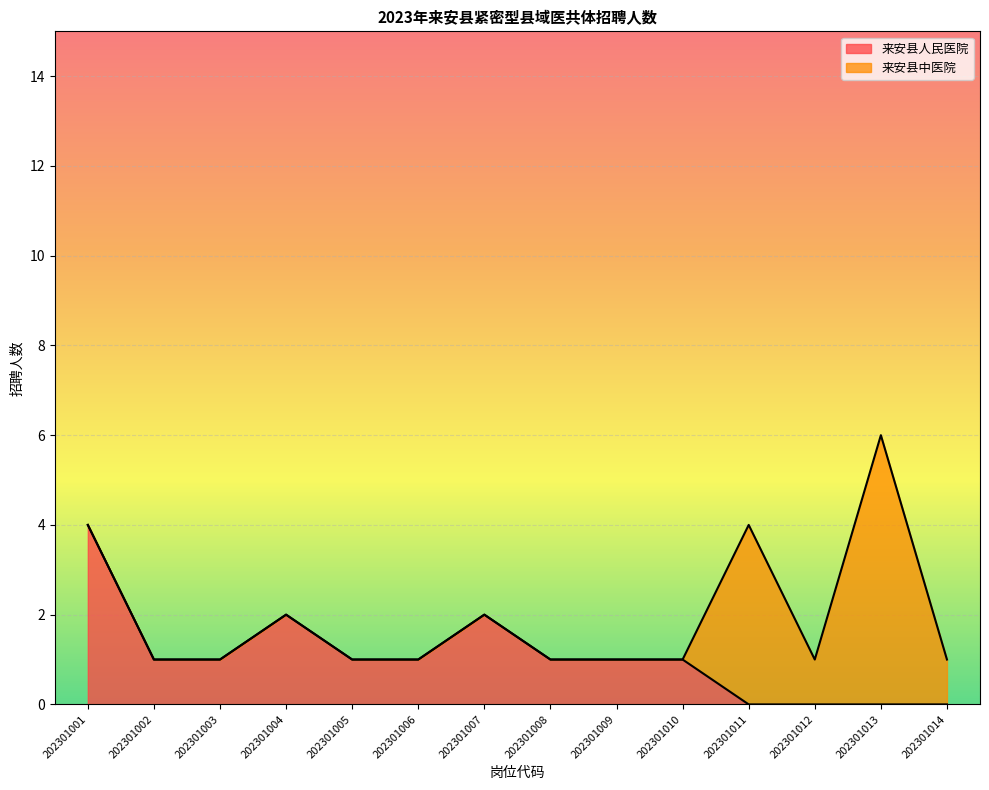

Where is the data nearest to the value 2?

202301004